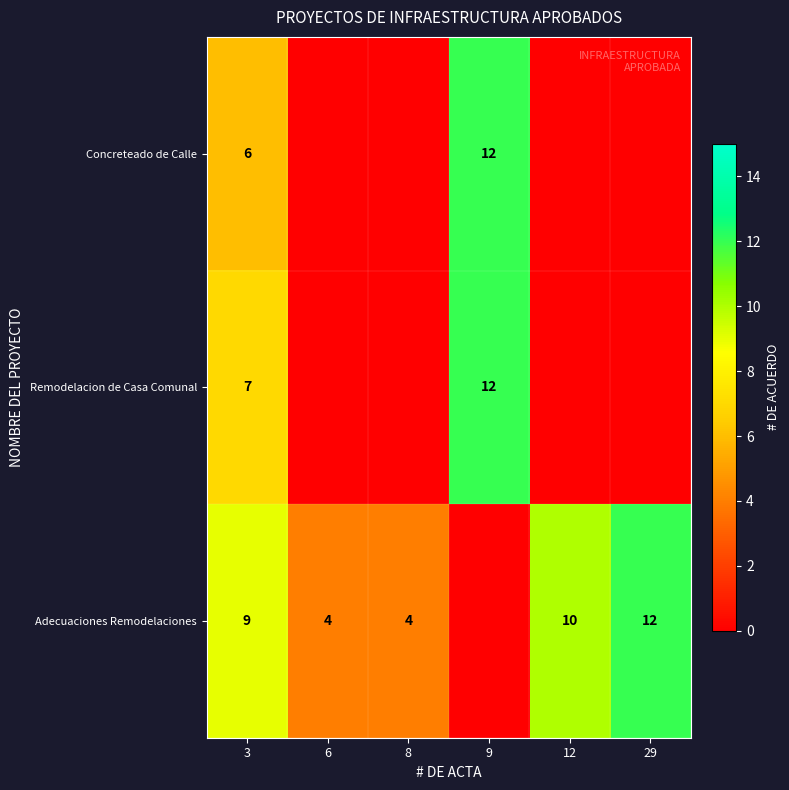

True or false: Concreteado de Calle has a value of 12 at 9.

True